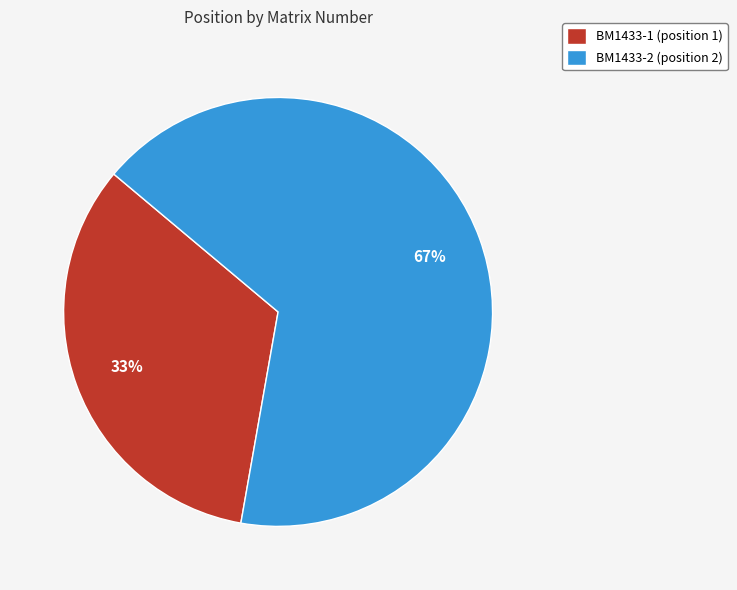

Is there any slice that represents more than half of the pie?

Yes